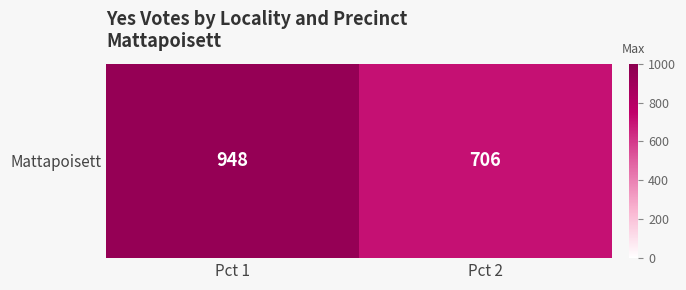

What is the maximum value shown in the chart?

948